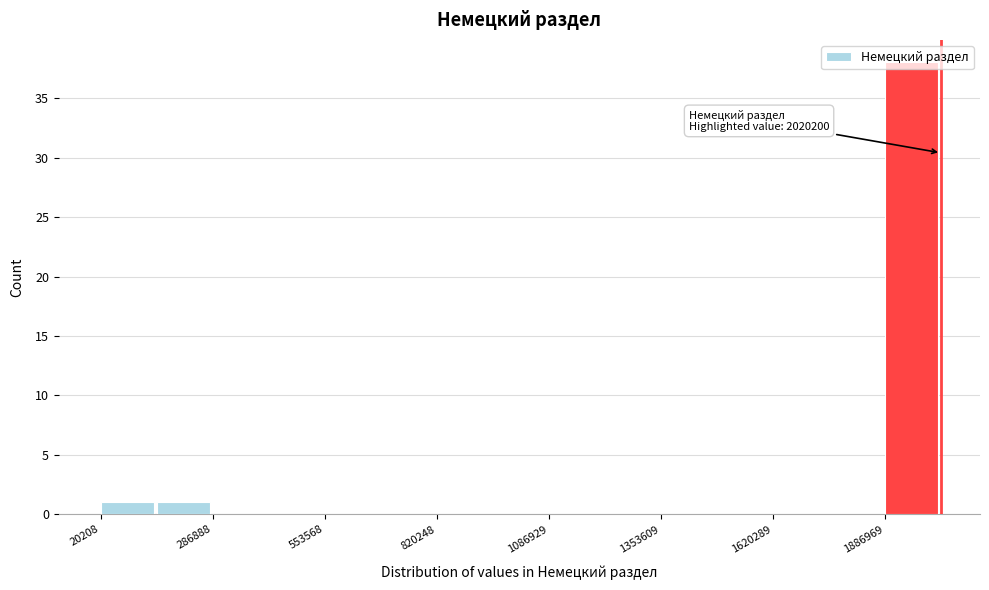

Read against the x-axis, roughly where is the centre of the tallest bar?

1950000